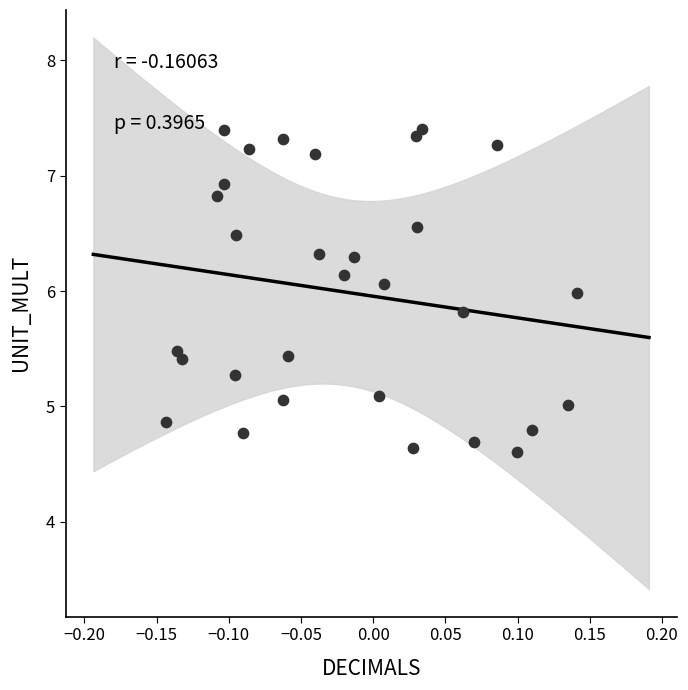

What is the range of Y values (max minus min)?

2.8